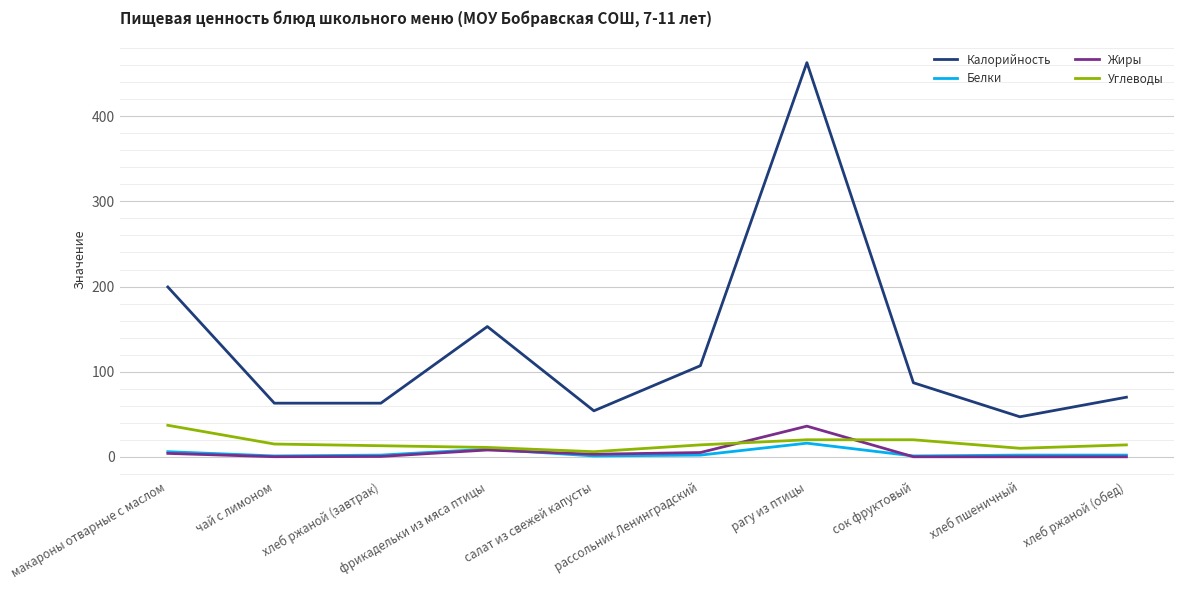

True or false: Белки and Калорийность cross at least once.

False